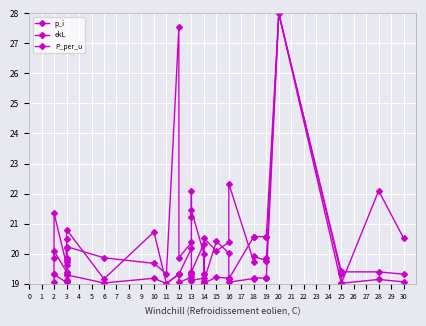

What is the spread (max minus min) of values at 30?

1.5